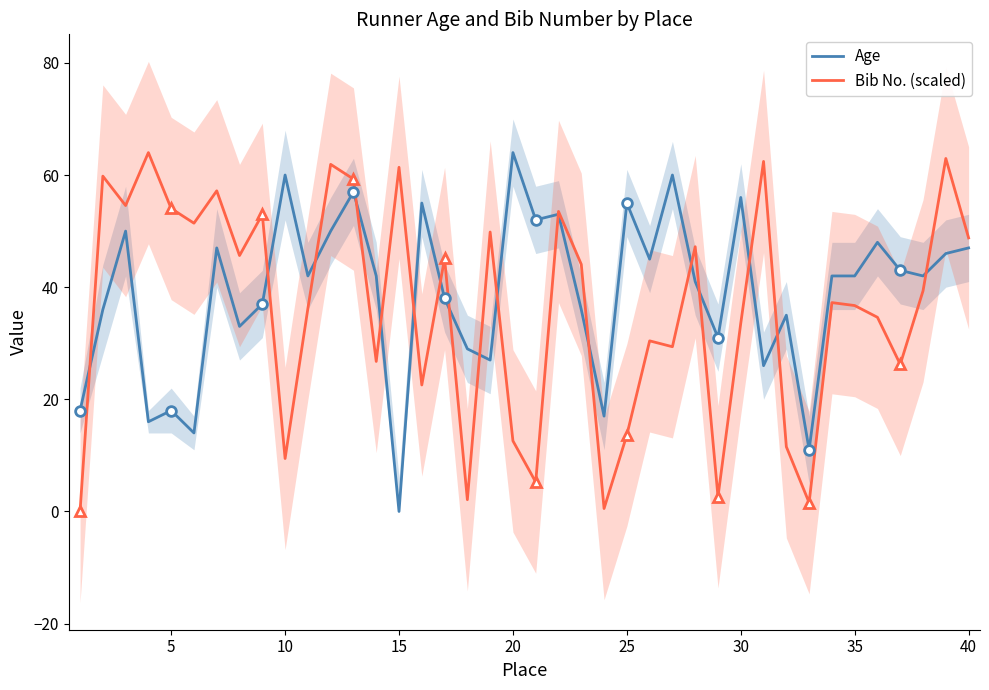

At how many categories does at least one series exceed 21?

37